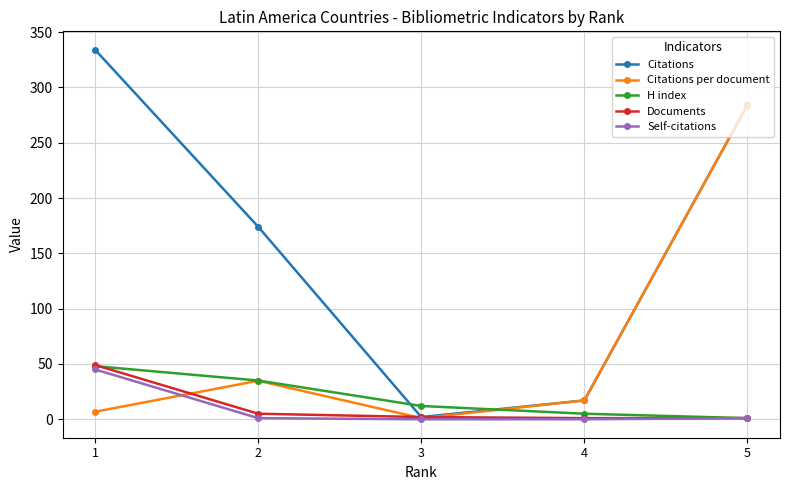

How many interior local valleys does the Citations series have?

1